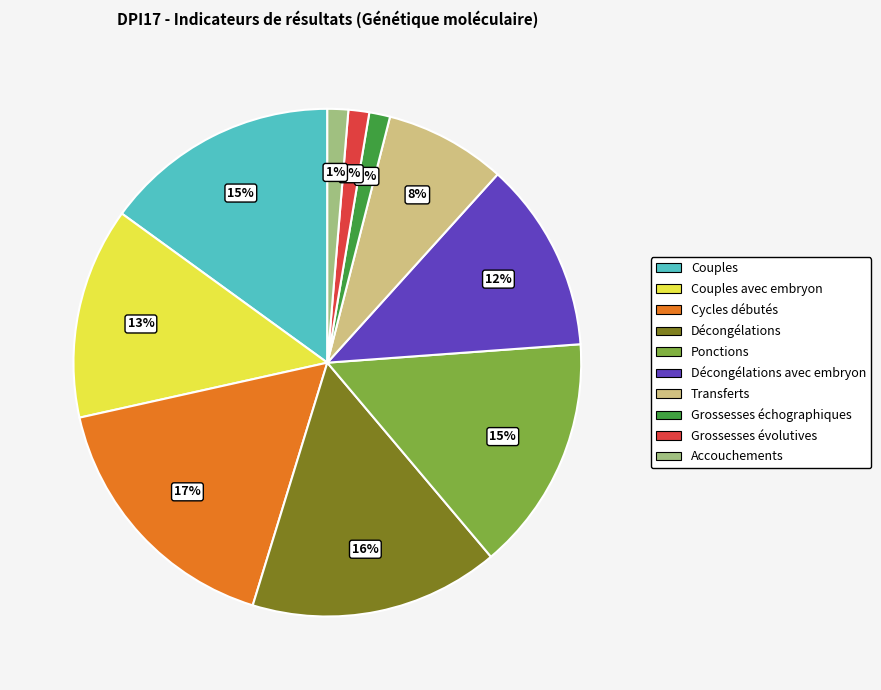

To the nearest percent, what is the average slice percentage?

10%